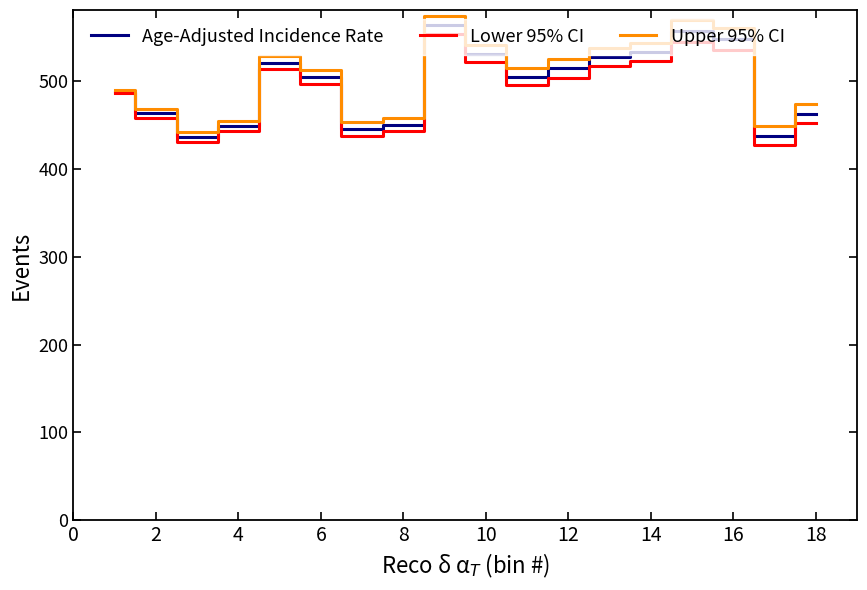

Rank the series by their average value, from lowest to highest.

Lower 95% CI, Age-Adjusted Incidence Rate, Upper 95% CI